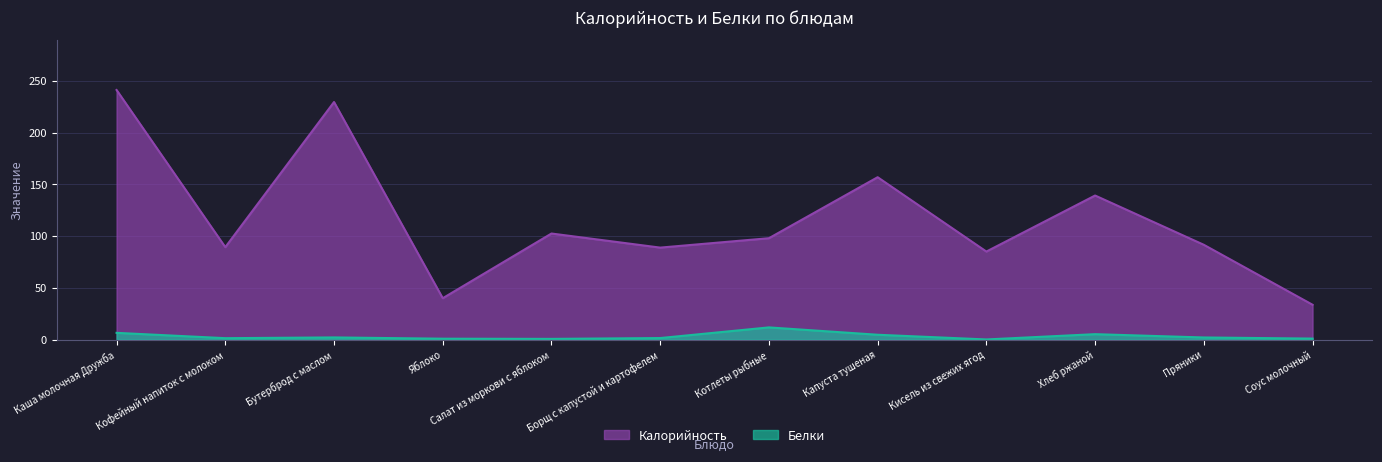

At which label does Белки first exceed 2?

Каша молочная Дружба